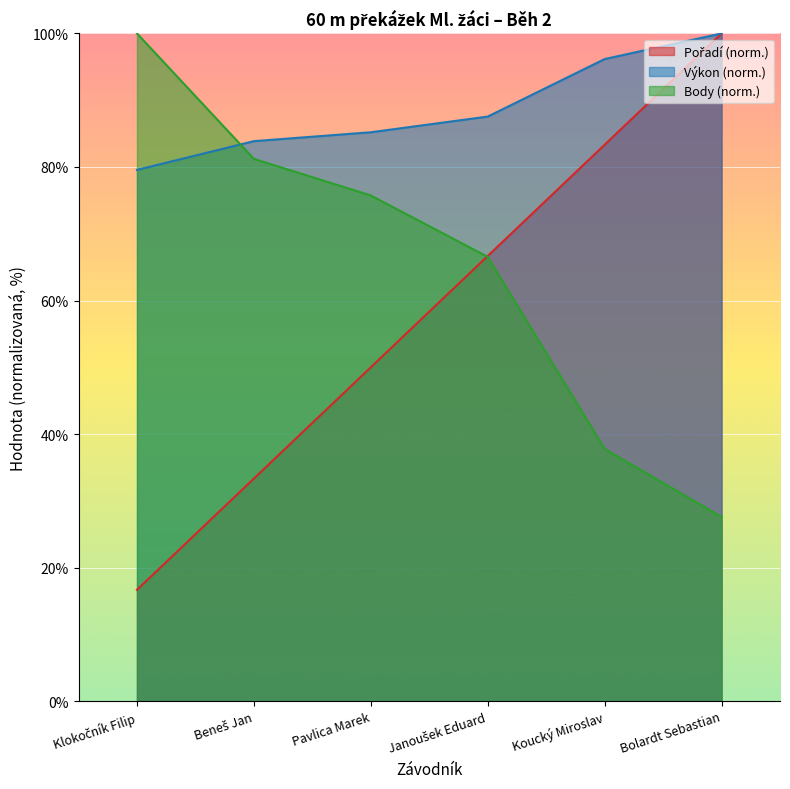

What are all the series names shown in the legend?

Pořadí, Výkon, Body